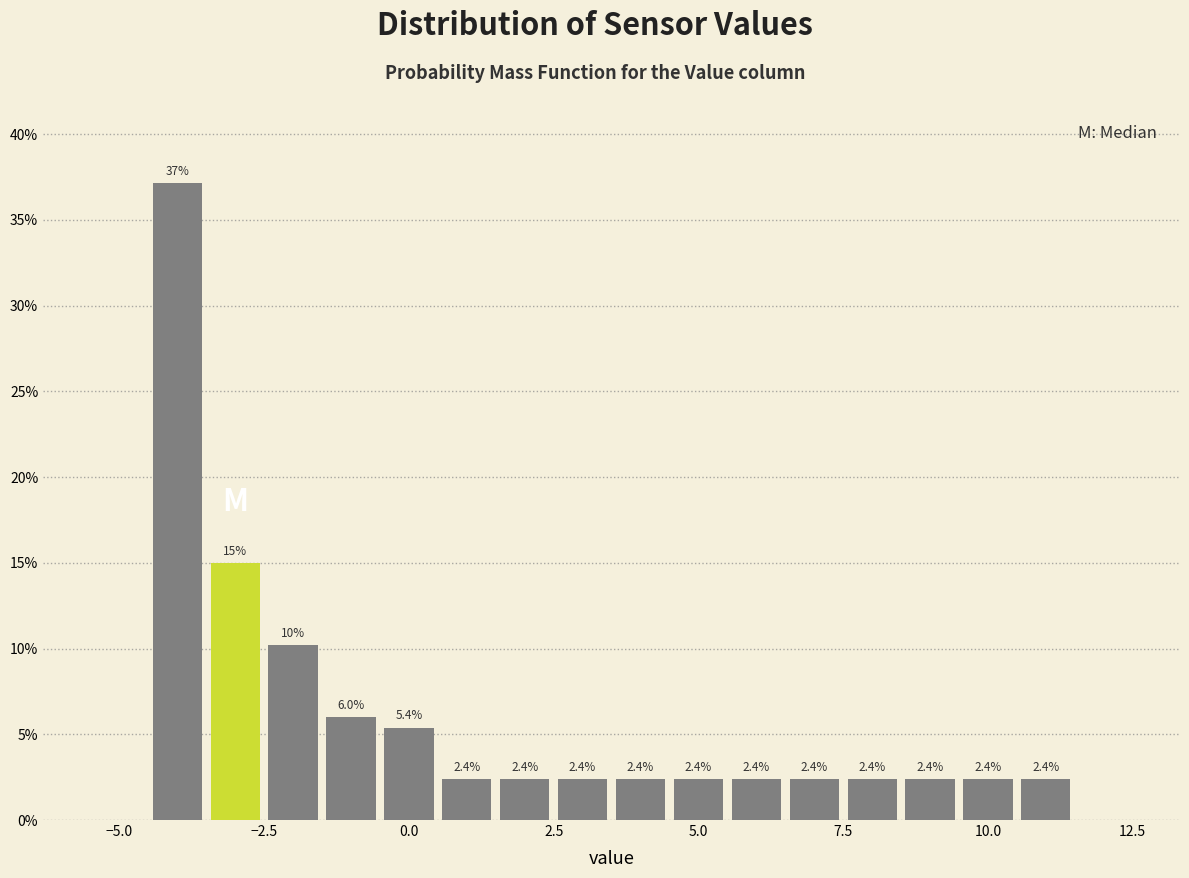

Read against the x-axis, roughly where is the centre of the tallest bar?

-4.0